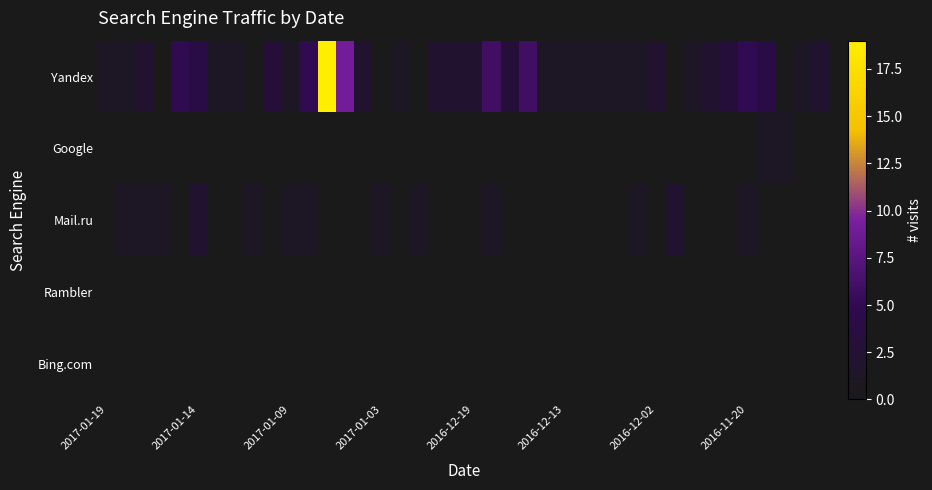

List the series in order of their peak value, lowest first.

Rambler, Bing.com, Google, Mail.ru, Yandex